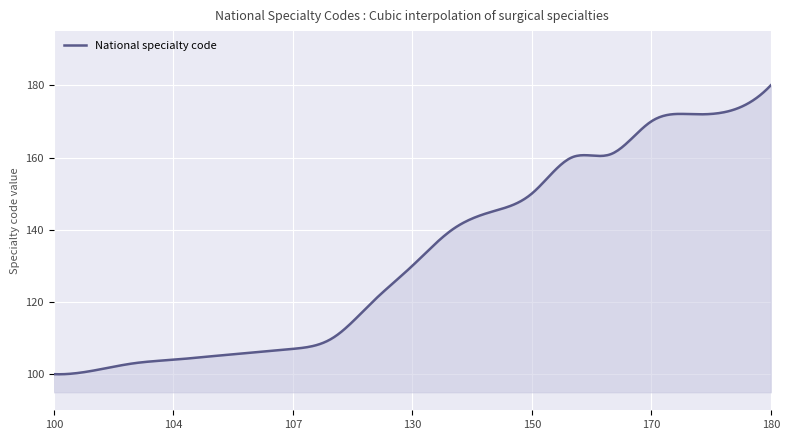

What is the smallest value displayed?

100.0